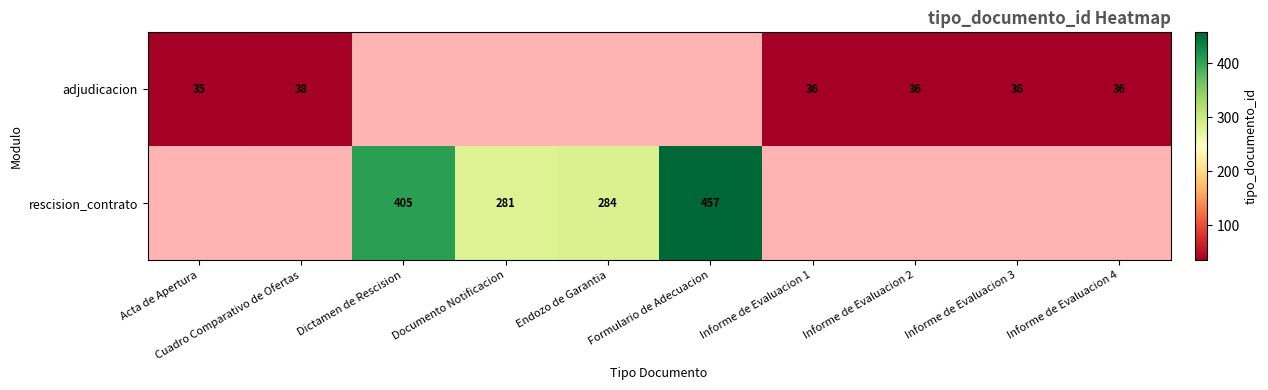

Which category has the highest value across all series?

Formulario de Adecuacion